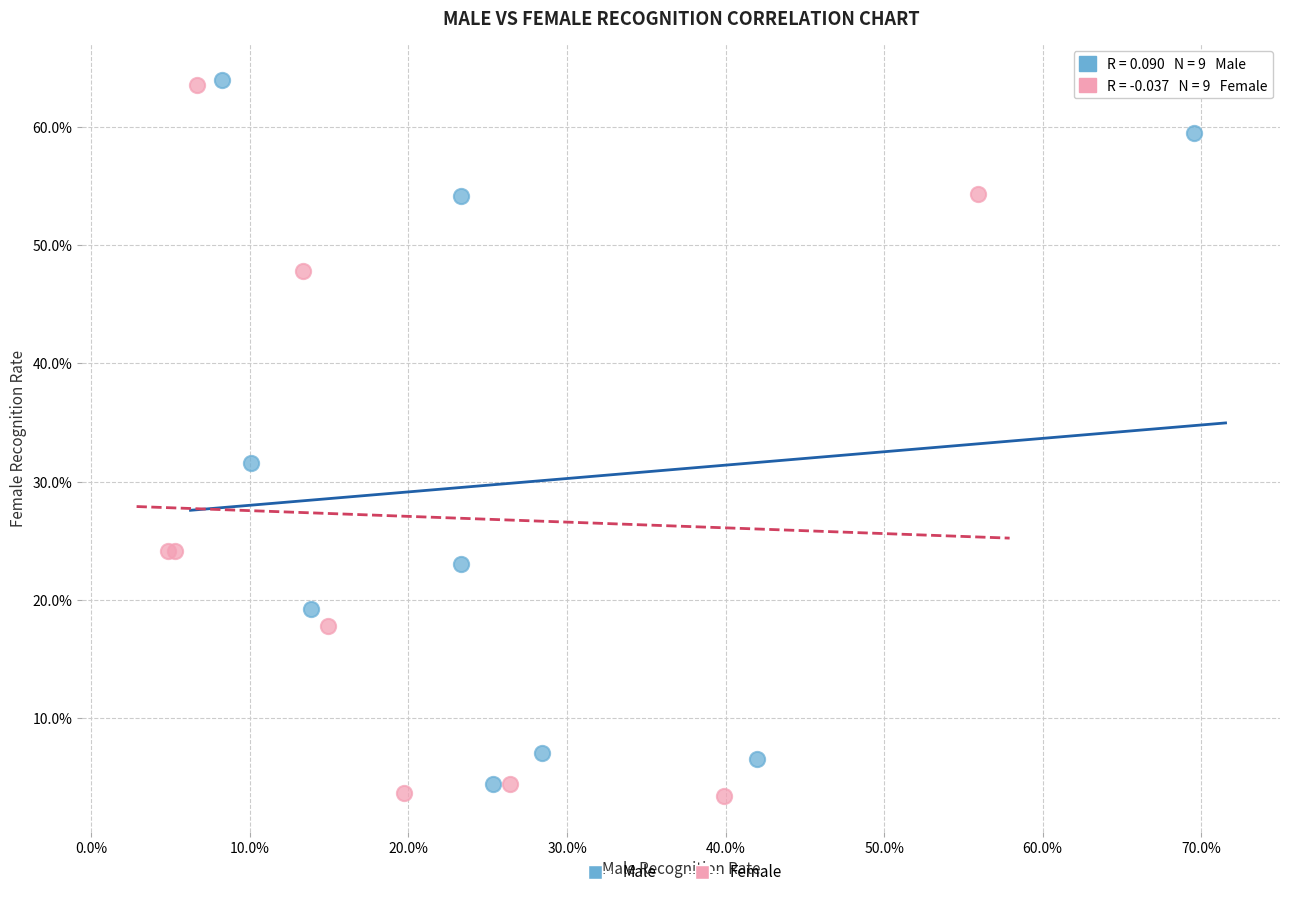

What are all the series names shown in the legend?

Male, Female